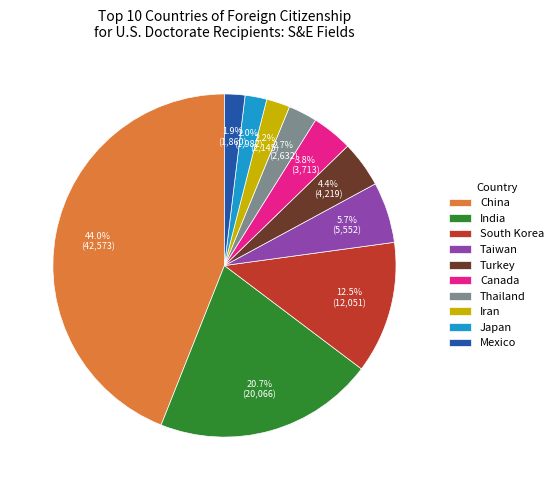

Which has a higher value, Iran or Thailand?

Thailand